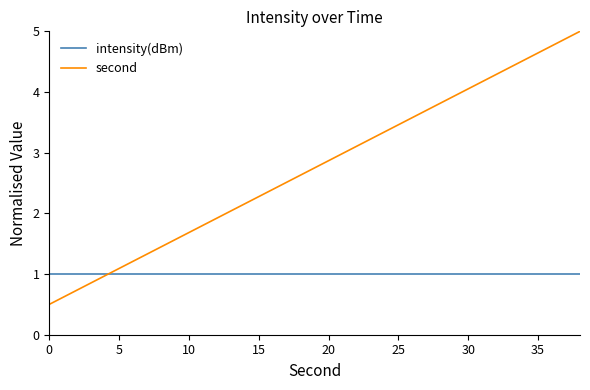

At how many categories does at least one series exceed 2?

13